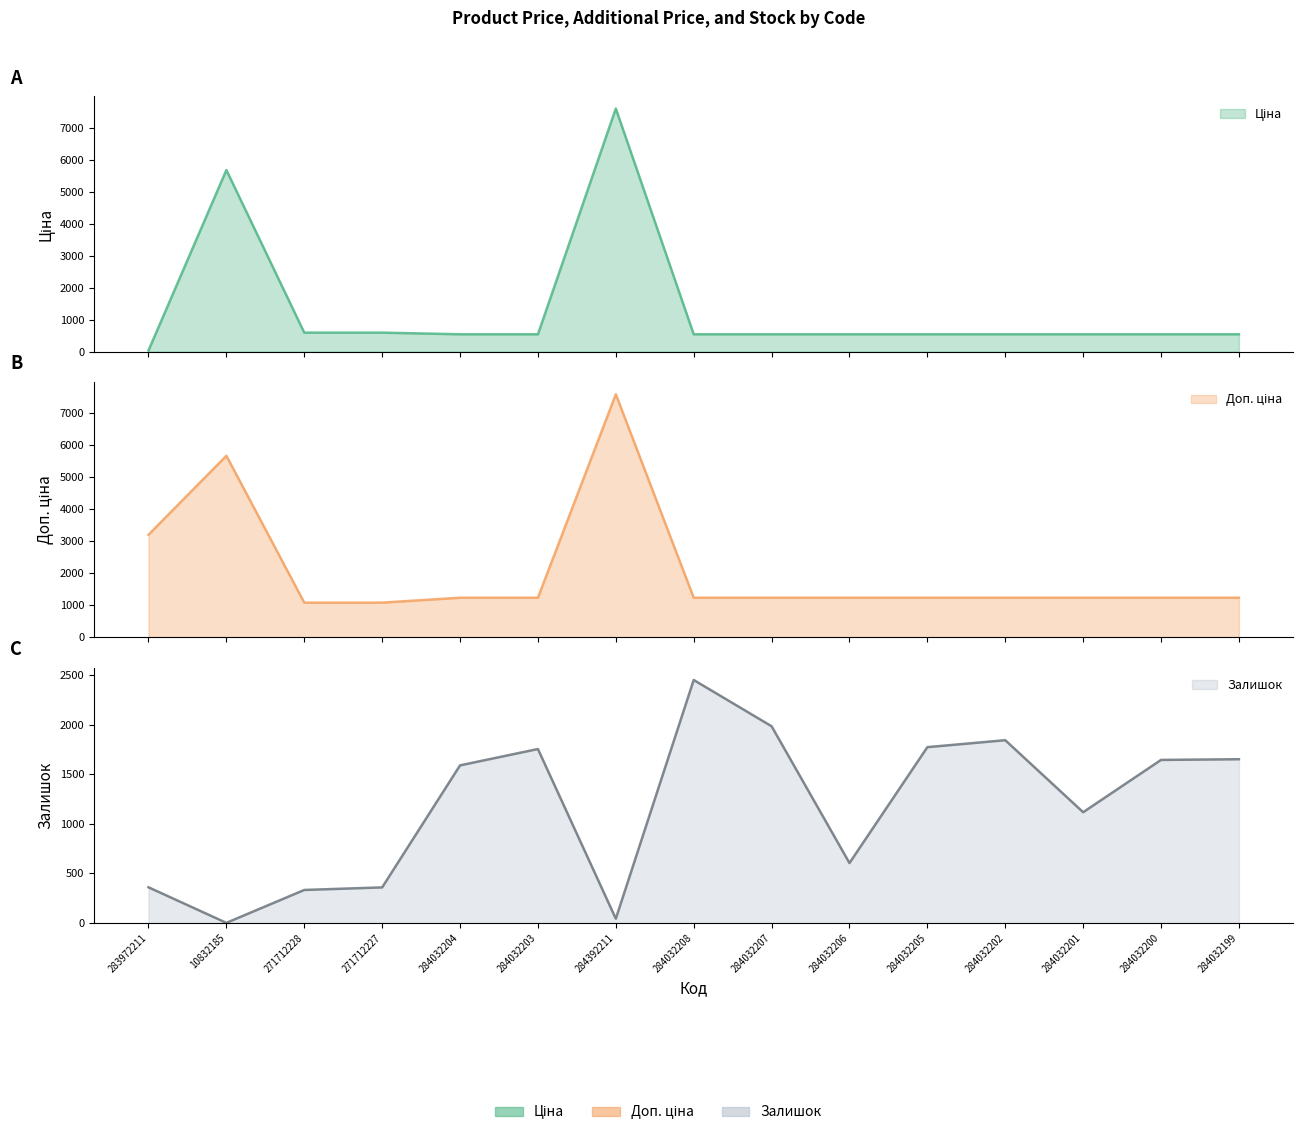

How many data points in Ціна are less than 539?

1